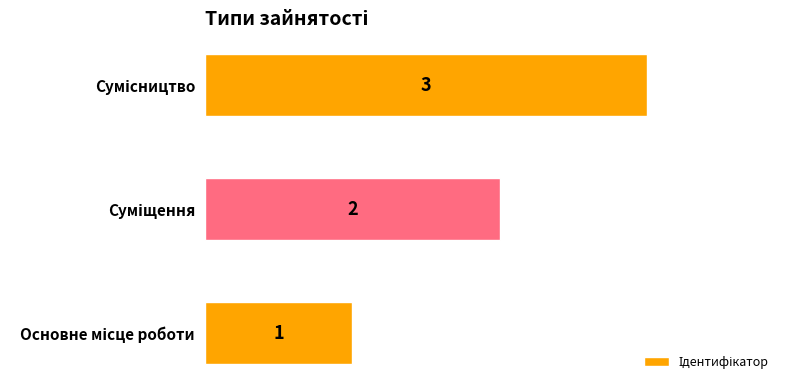

Count the values in the range 1 to 3.

3